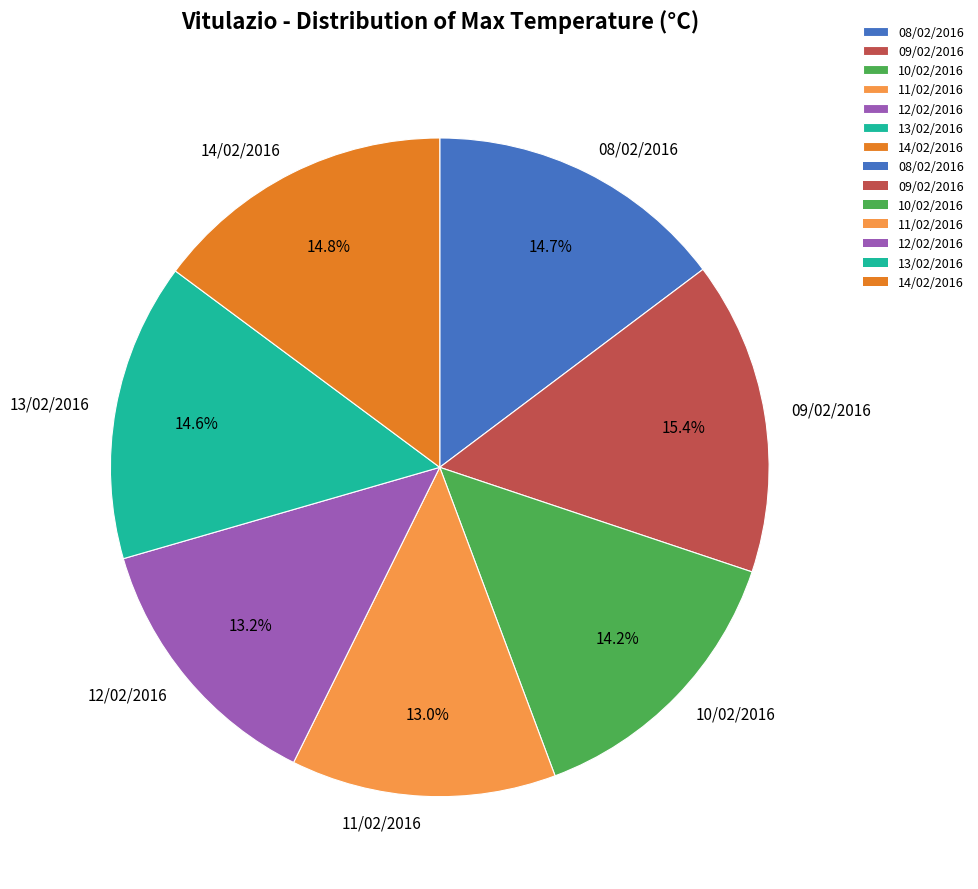

How many segments does this pie chart have?

7